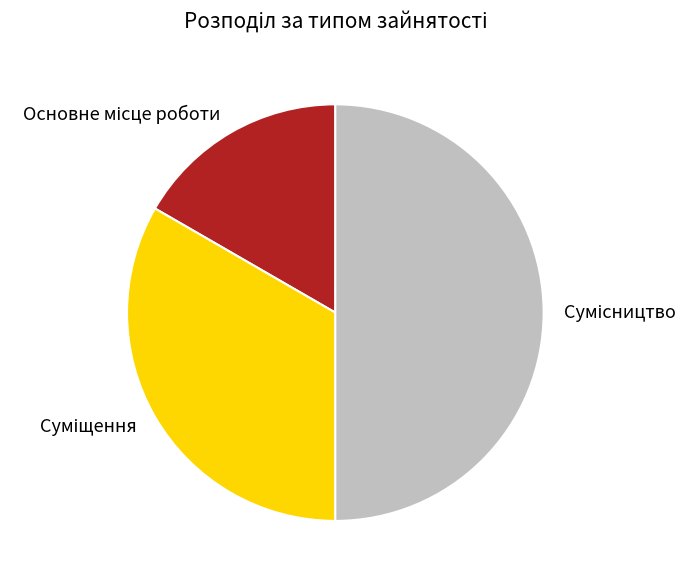

The Сумісництво slice represents 50% of the pie. True or false?

True